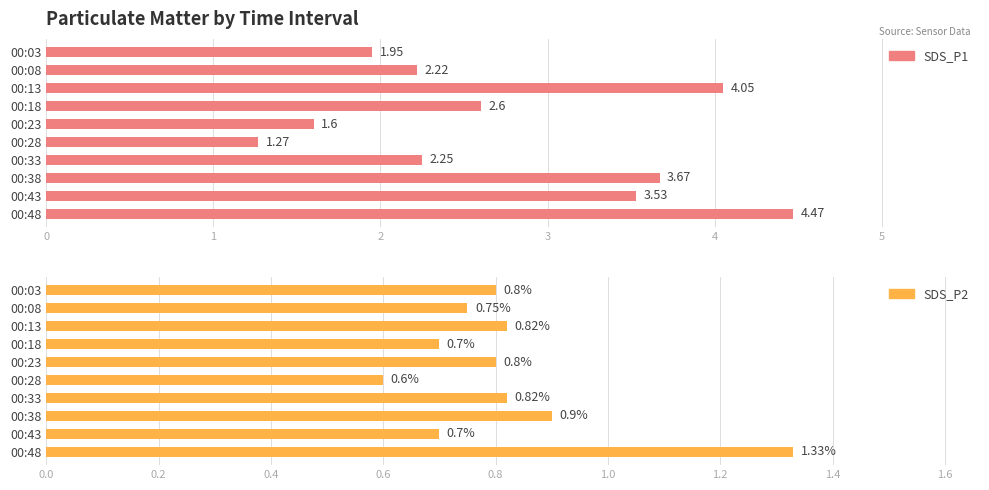

What is the difference between the SDS_P1 values at 00:43 and 00:13?

0.5